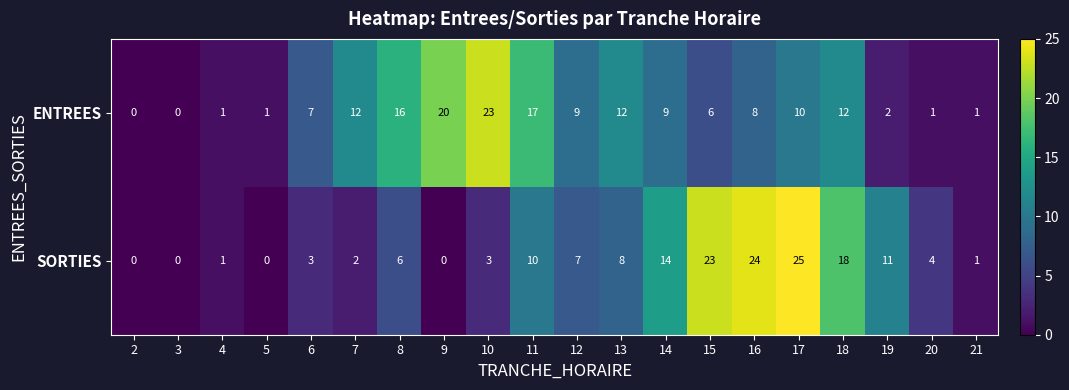

What is the greatest value displayed?

25